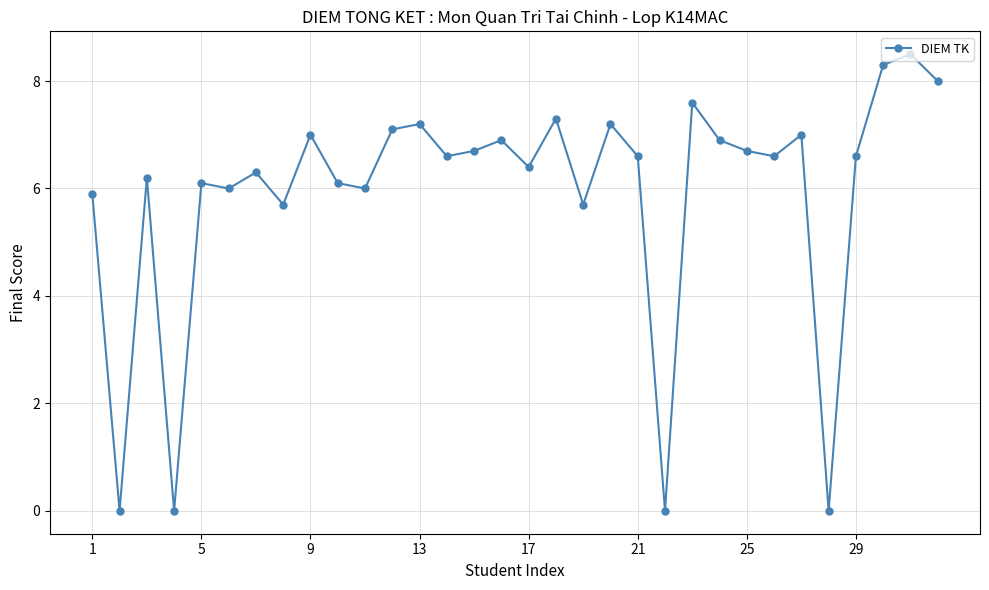

What is the difference between the maximum and second lowest values?

8.5